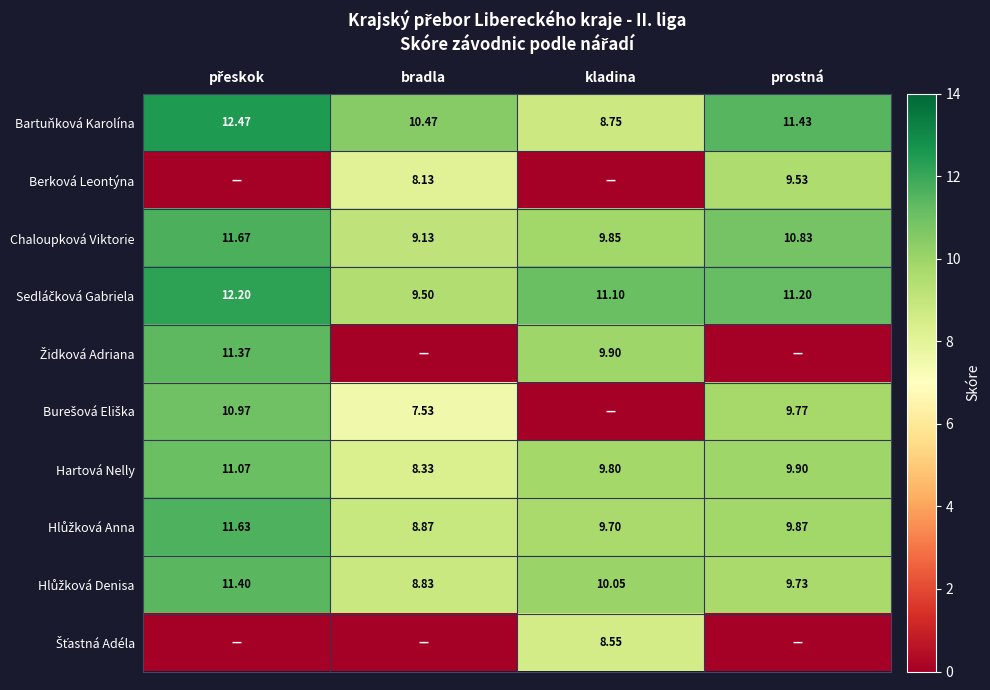

At how many categories does at least one series exceed 9?

4